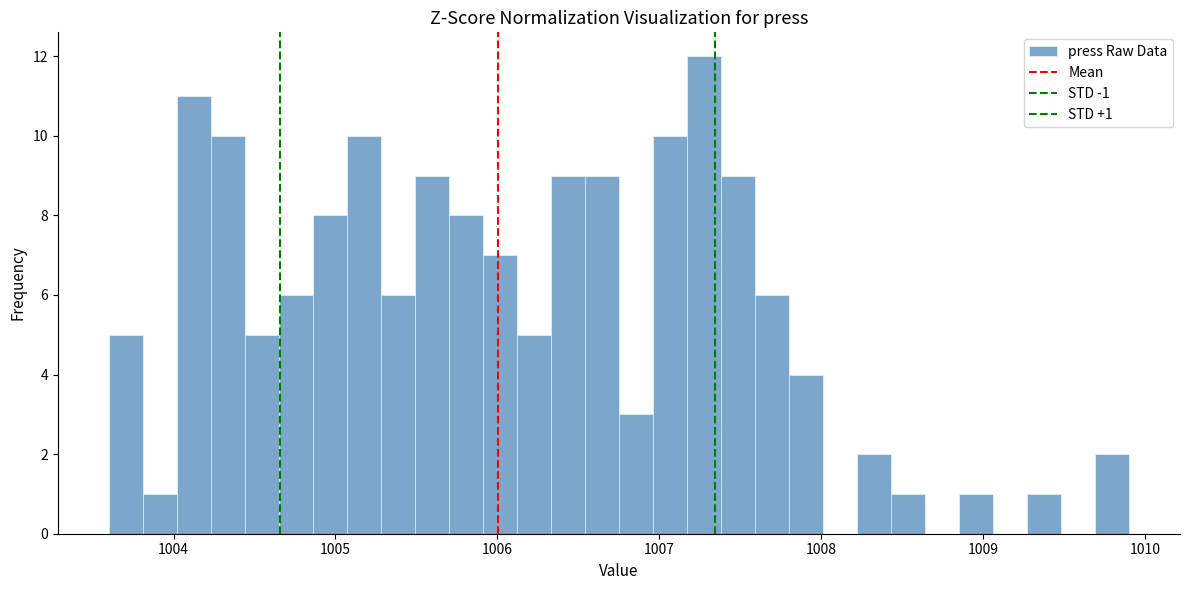

Read against the x-axis, roughly where is the centre of the tallest bar?

1007.3